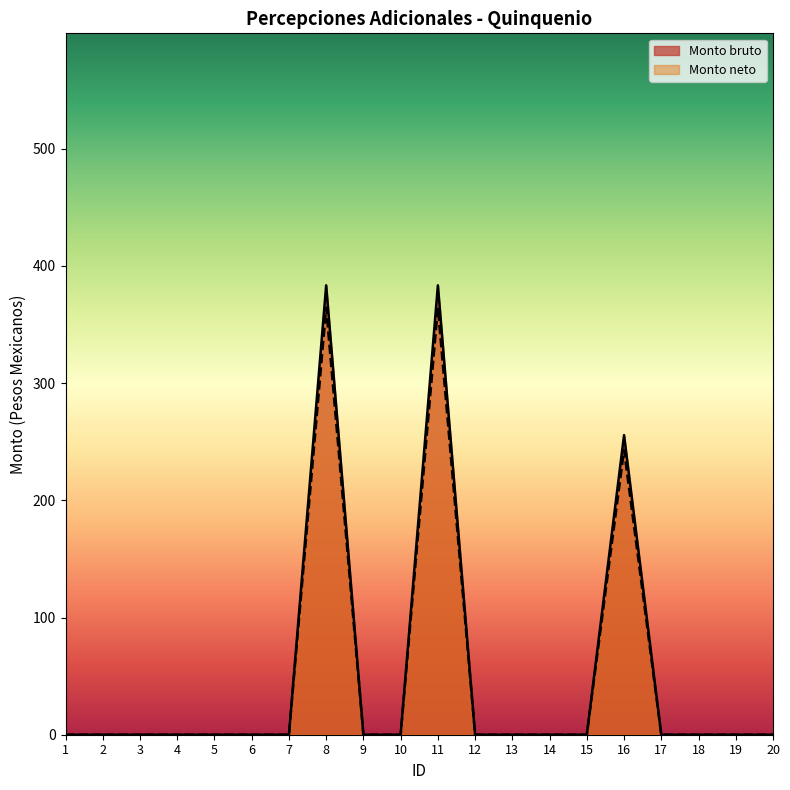

How many distinct data groups are displayed?

2